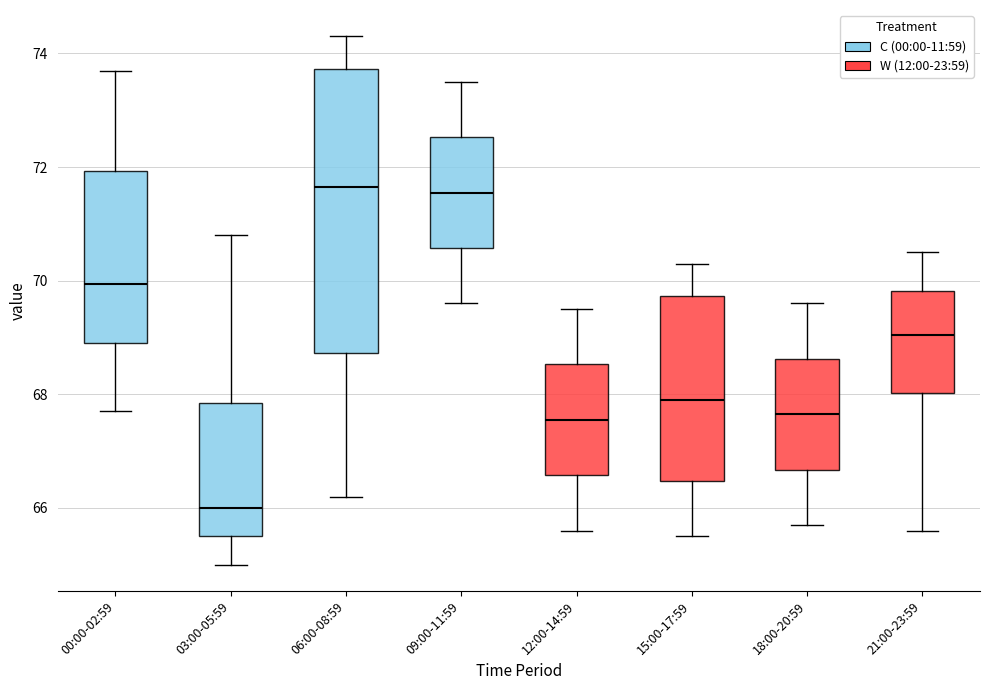

Where is the lower edge of the box for 18:00-20:59 on the y-axis? The values are not printed on the chart, so give them approximately, as read against the axis.

66.6